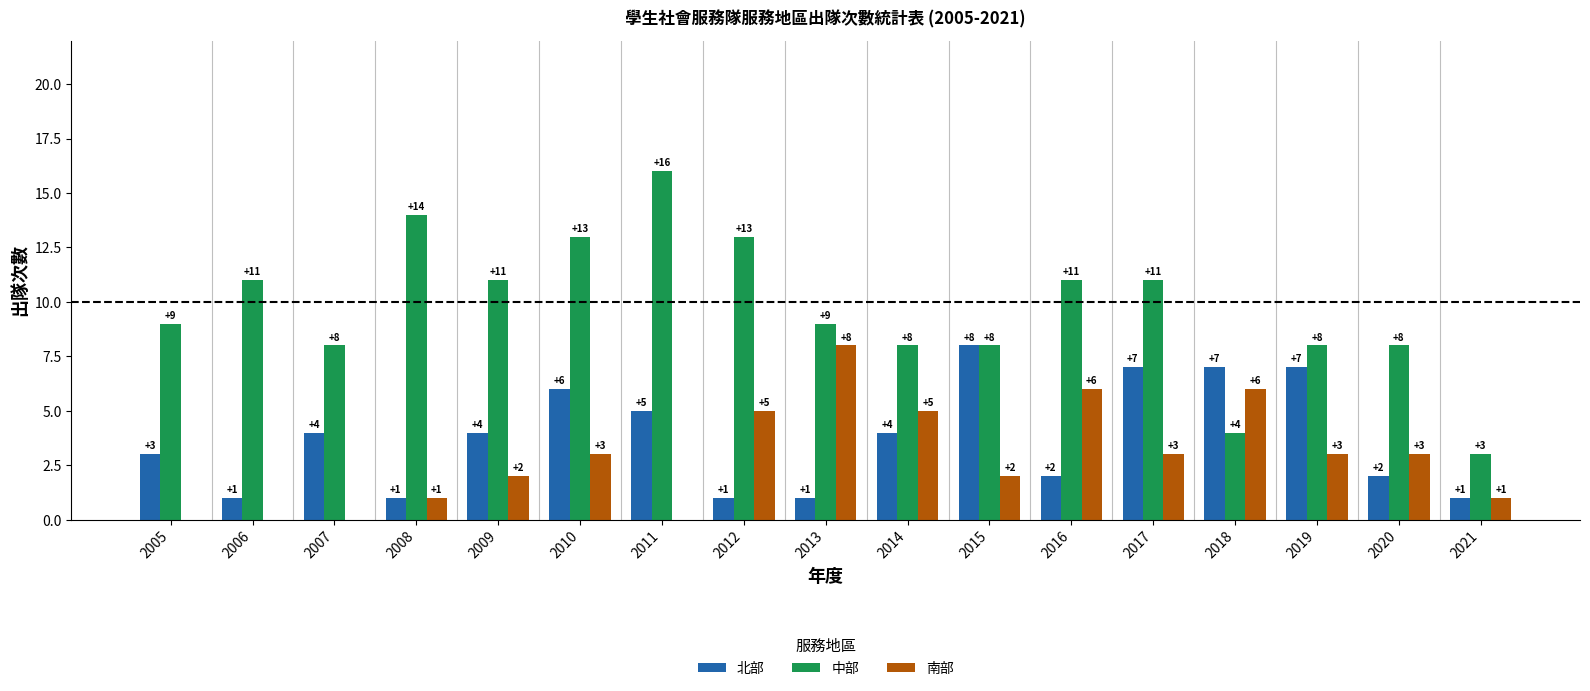

At which category is the sum across all series the highest?

2010